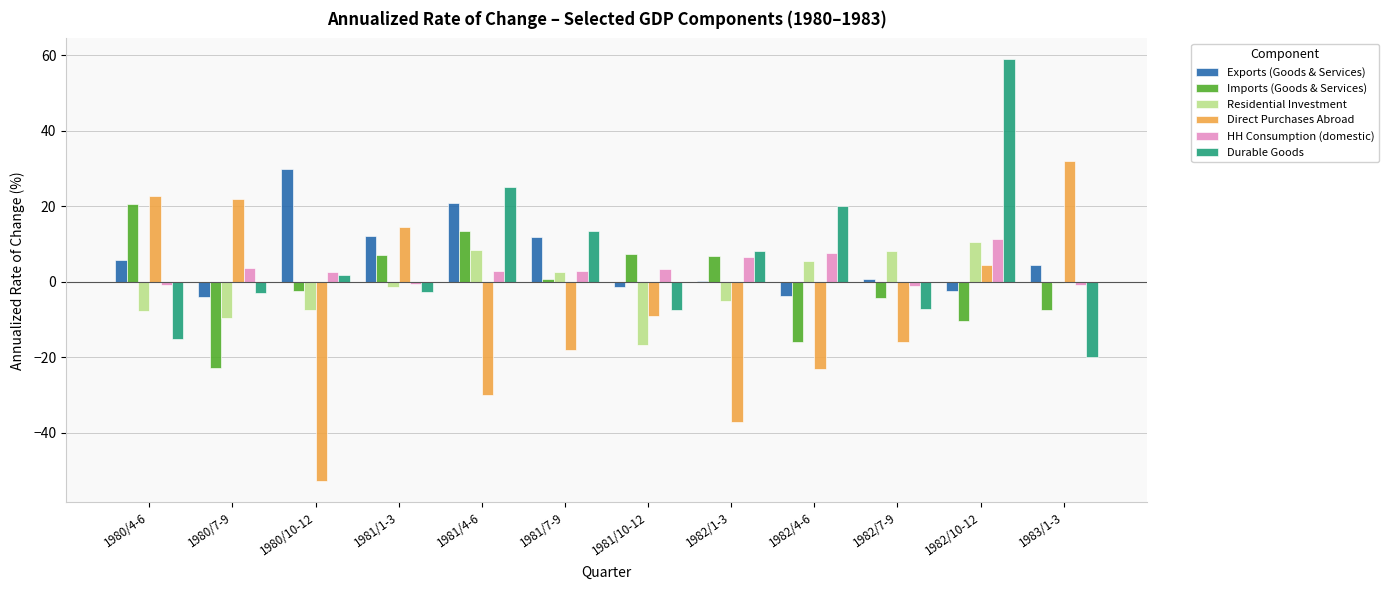

What is the total value across all series at 1980/7-9?

-13.7